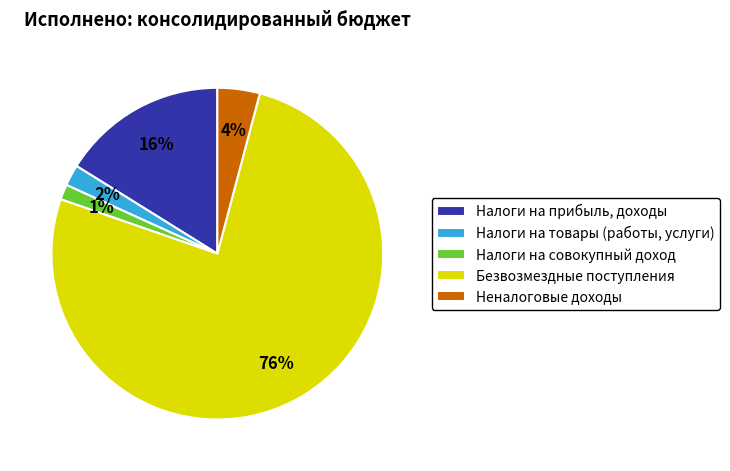

Which slice is the largest?

Безвозмездные поступления